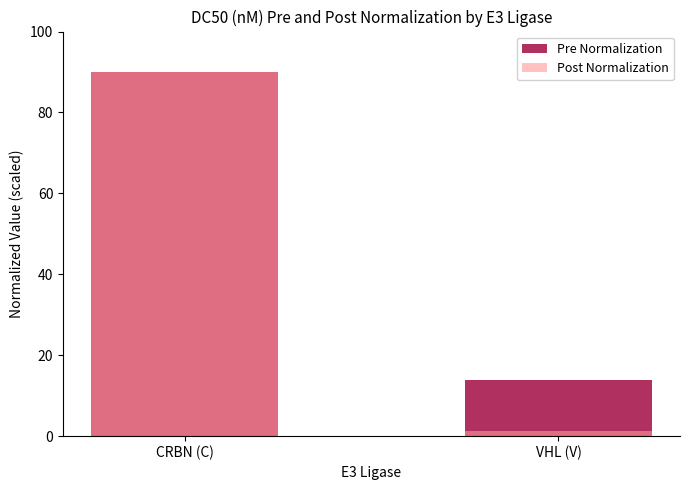

What is the average value of the Post Normalization series?

45.6